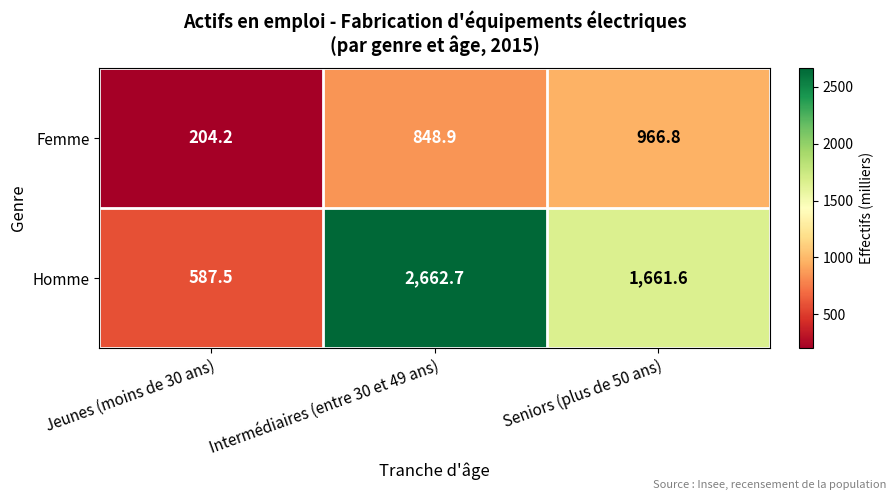

Which series has the largest total across all categories?

Homme